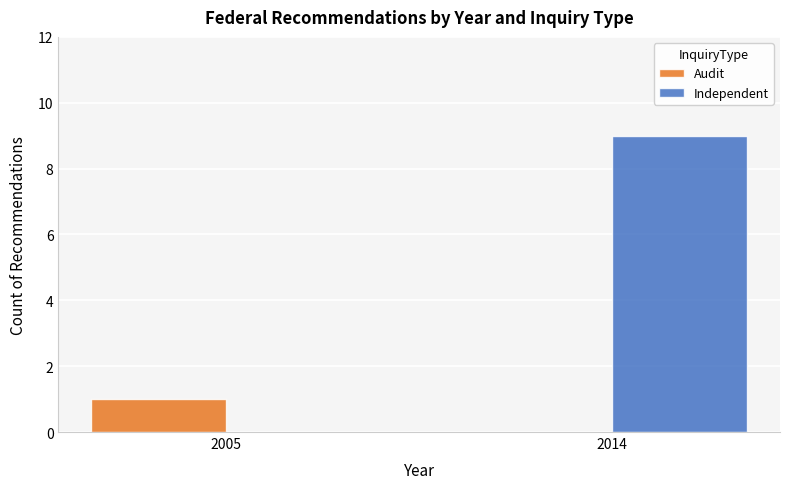

Which series changed the most between 2005 and 2014?

Independent